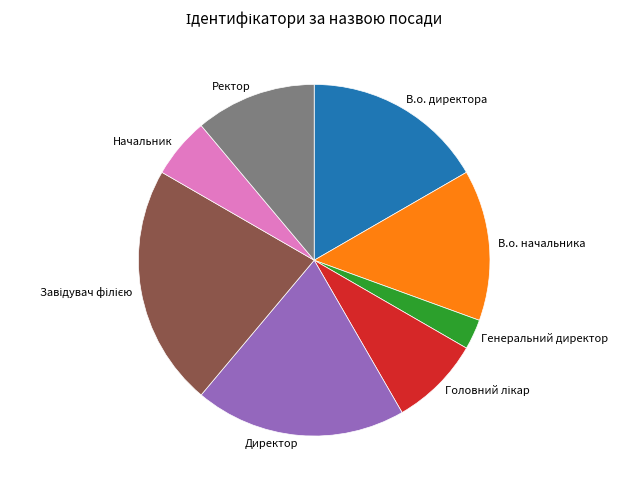

What is the ratio of the value at Начальник to the value at В.о. директора?

0.3